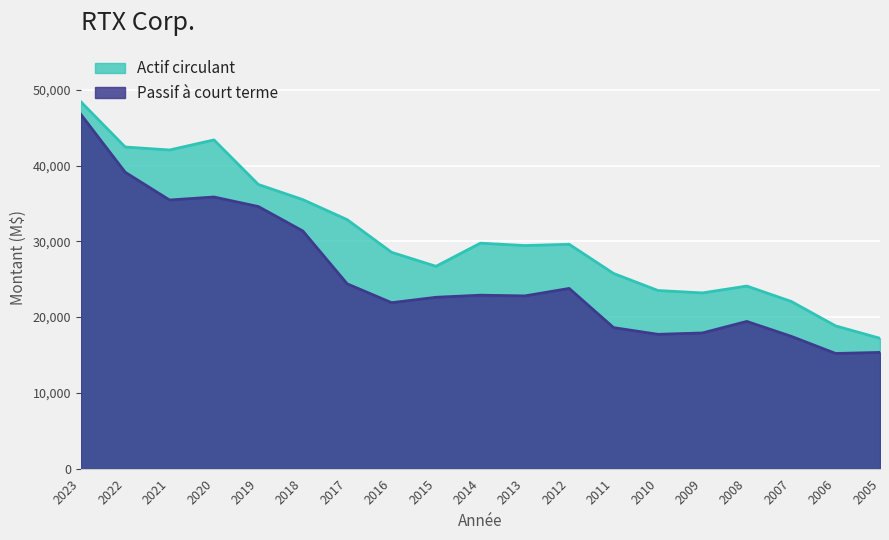

Where is Passif à court terme nearest to the value 30984?

2018